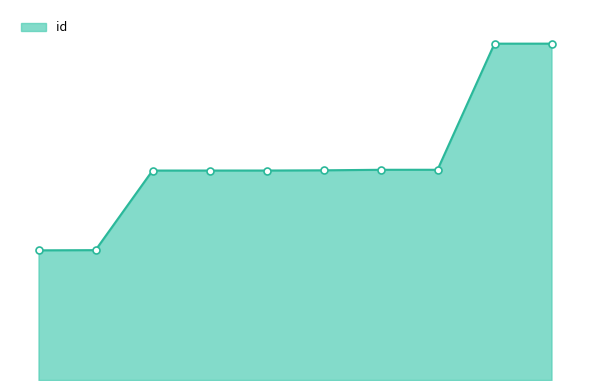

Does the chart display data point markers on the line(s)?

Yes